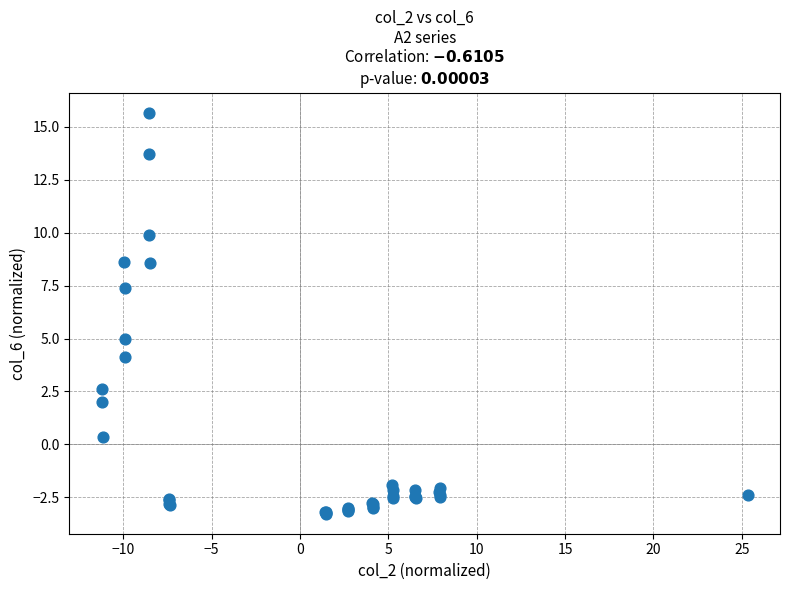

What Y value in the scatter plot is closest to 6?

5.0